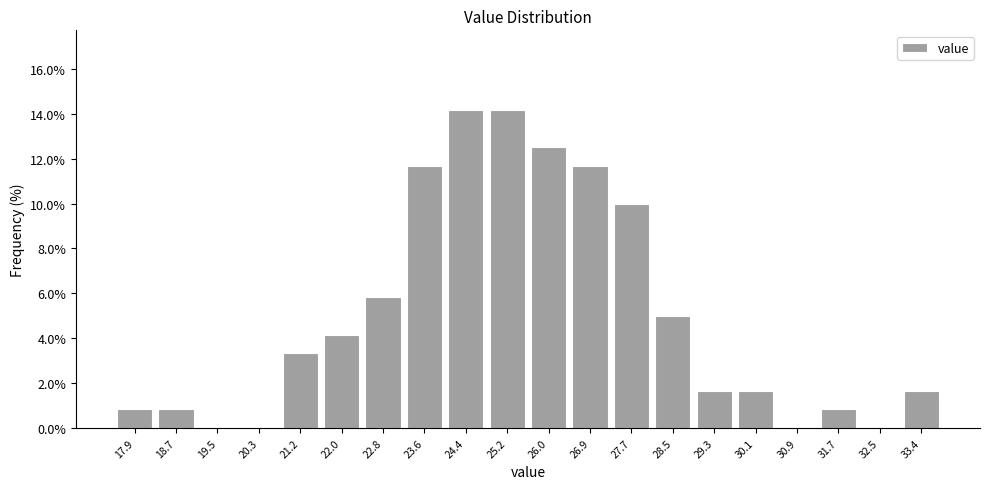

Reading left to right, transcribe this chart: for each bar, give the range it covers on the x-axis and its height. Neither the bar edges nor the heights are printed on the chart, so give them approximately, as read against the axes.

17.5 to 18.3: 0.8
18.3 to 19.1: 0.8
19.1 to 19.9: 0
19.9 to 20.8: 0
20.8 to 21.6: 3.4
21.6 to 22.4: 4.2
22.4 to 23.2: 5.8
23.2 to 24.0: 11.6
24.0 to 24.8: 14.2
24.8 to 25.6: 14.2
25.6 to 26.4: 12.6
26.4 to 27.3: 11.6
27.3 to 28.1: 10.0
28.1 to 28.9: 5.0
28.9 to 29.7: 1.6
29.7 to 30.5: 1.6
30.5 to 31.3: 0
31.3 to 32.1: 0.8
32.1 to 33.0: 0
33.0 to 33.8: 1.6